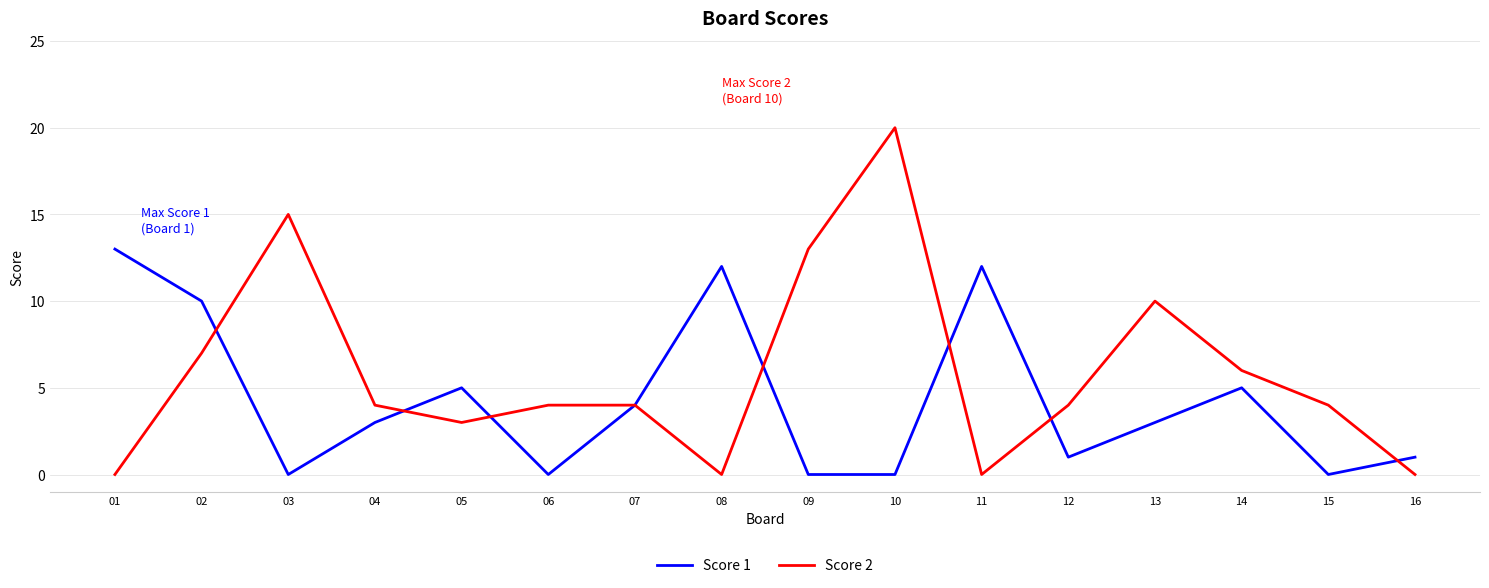

Which series has the largest range (max minus min)?

Score 2